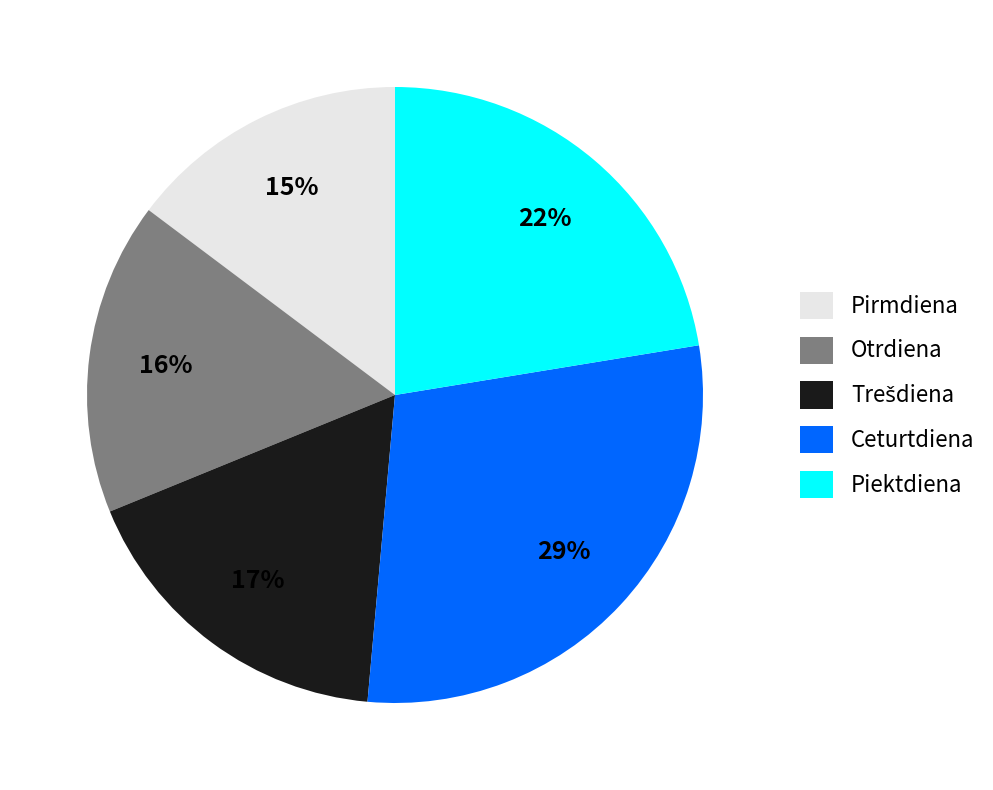

Is it true that Piektdiena is 17% of the pie?

False